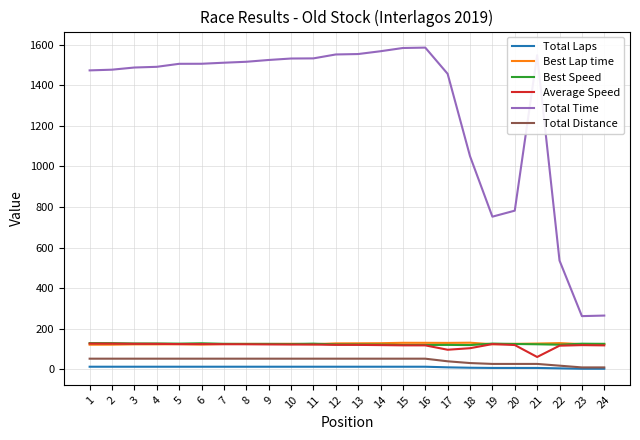

What is the lowest value of the Average Speed series?

60.1